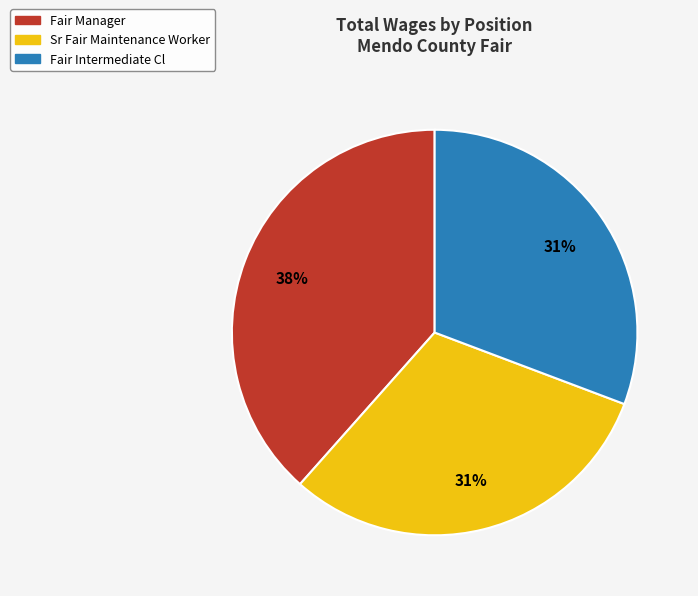

Is Fair Intermediate Cl the majority of the pie?

No